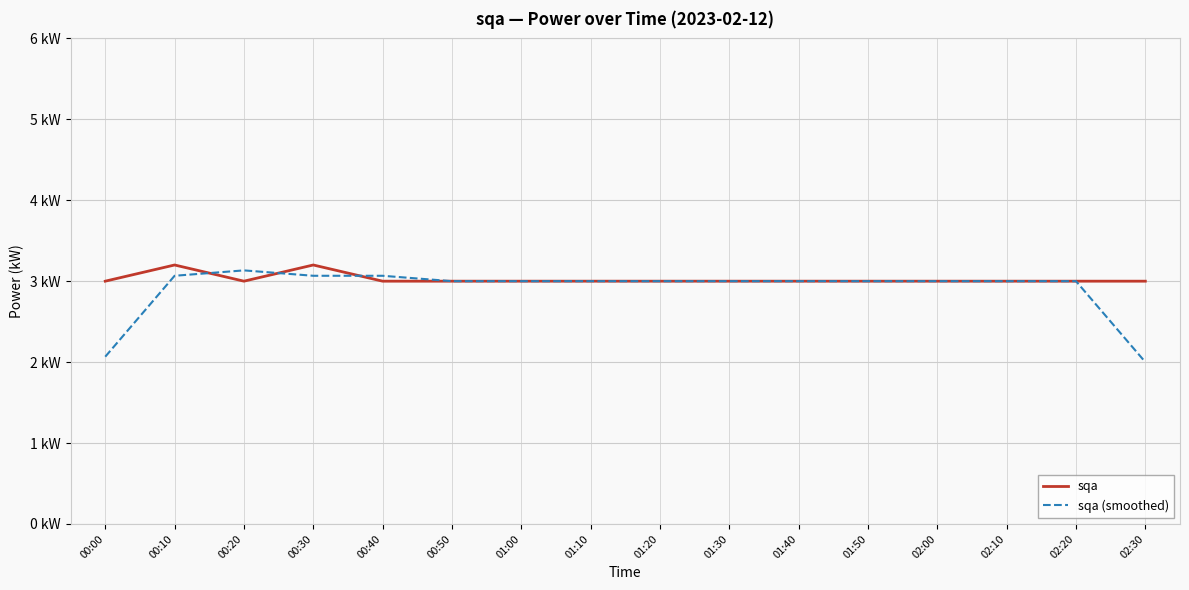

What is the value of the sqa (smoothed) point at the 9th from the left?

3.0